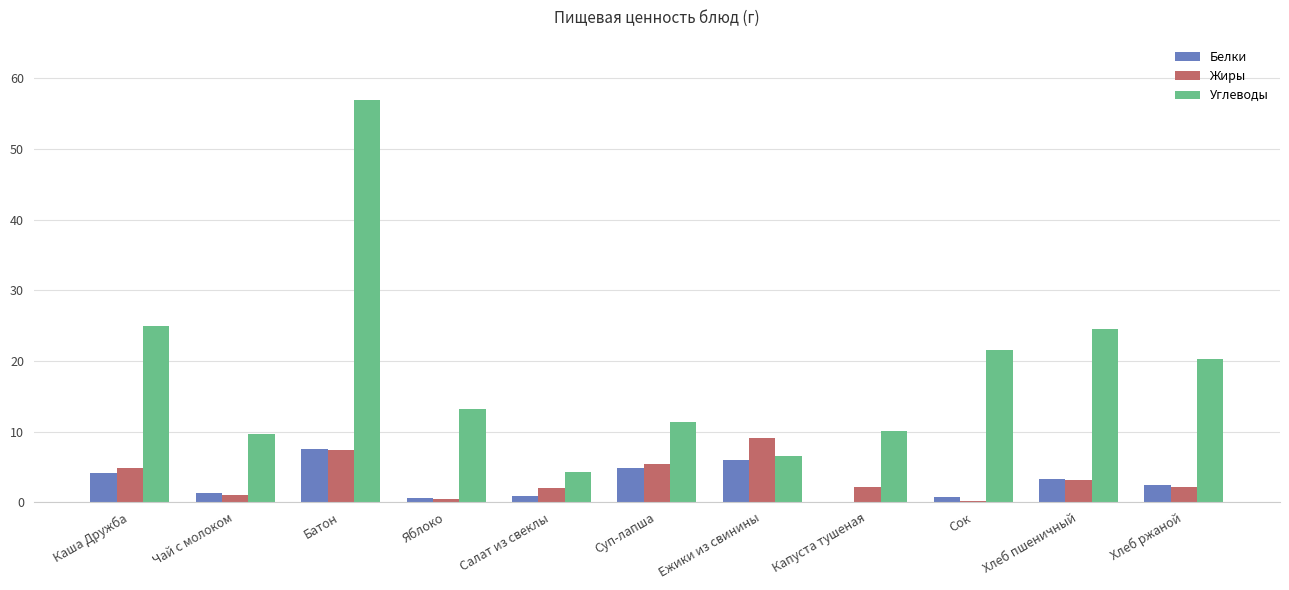

Count the number of categories in the chart.

11